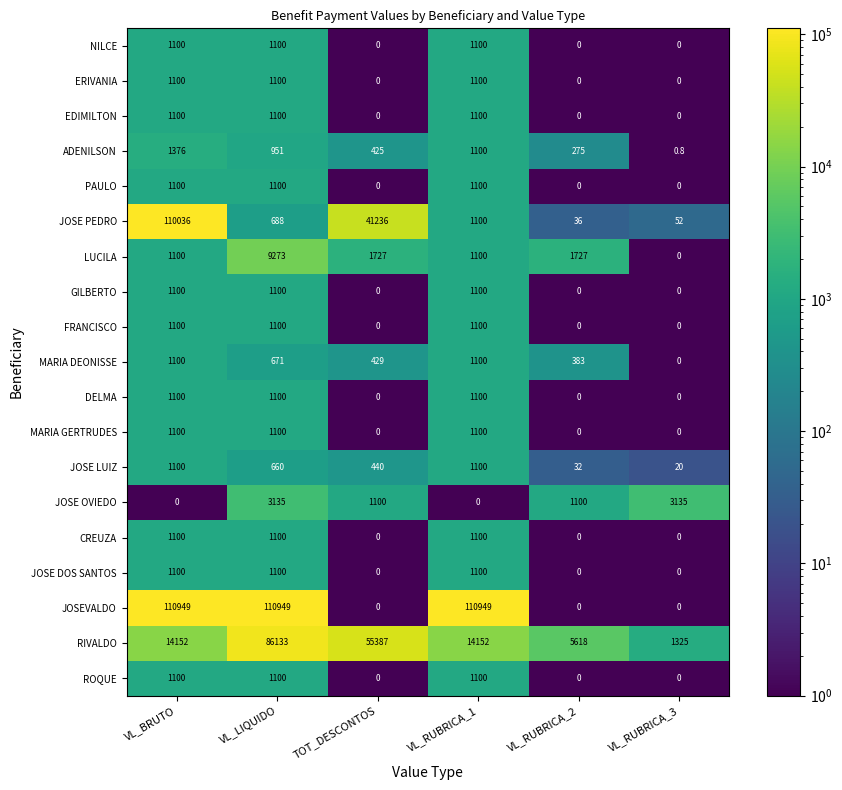

What is the spread (max minus min) of values at TOT_DESCONTOS?

55387.0